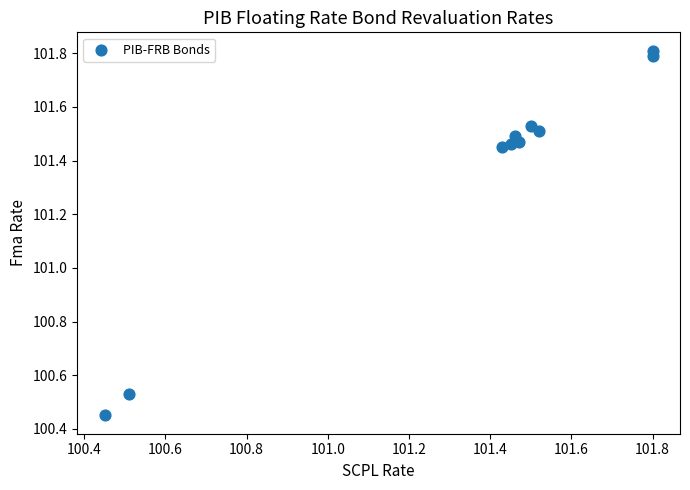

What is the average X value?

101.3